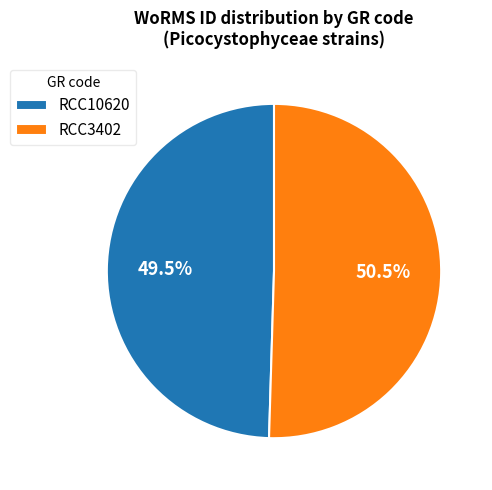

How many segments does this pie chart have?

2